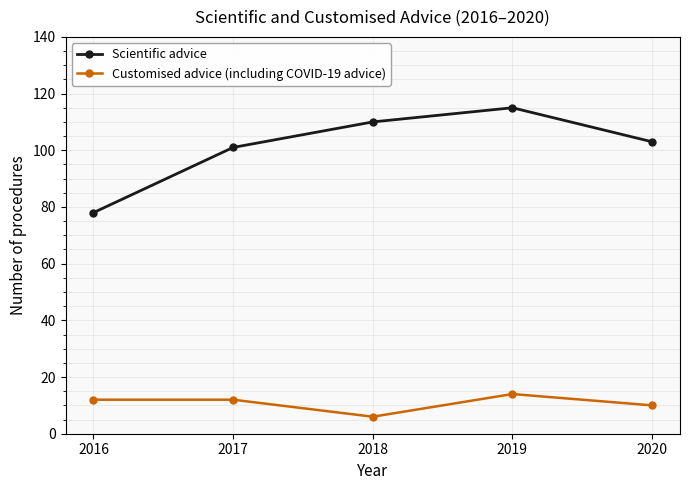

Rank the series by their maximum value, from highest to lowest.

Scientific advice, Customised advice (including COVID-19 advice)